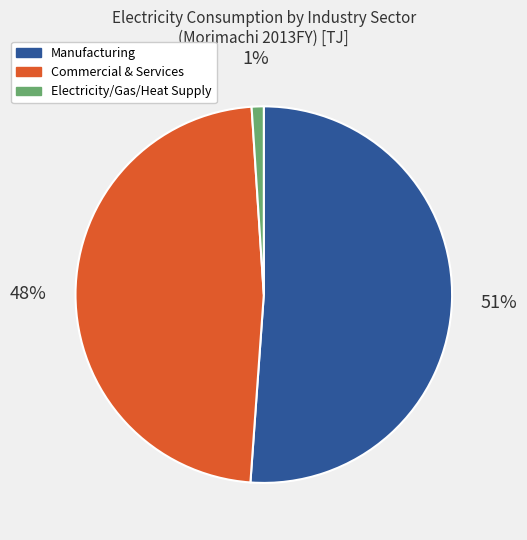

How many slices are in this pie chart?

3